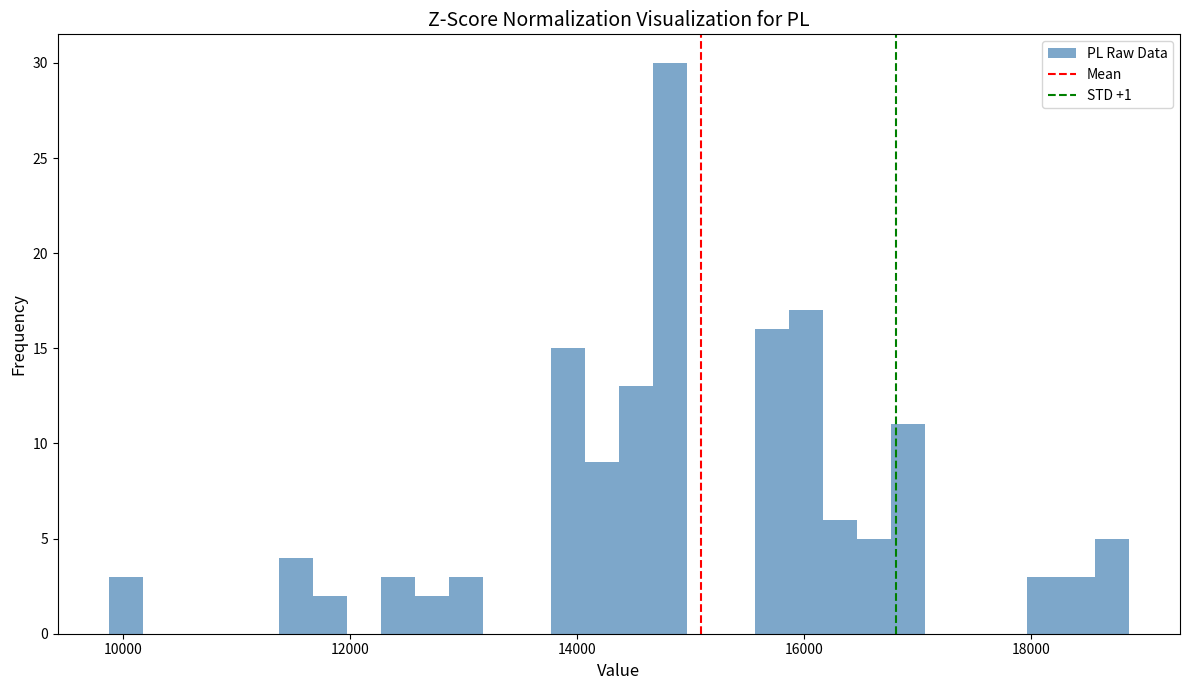

Read against the x-axis, roughly where is the centre of the tallest bar?

14800